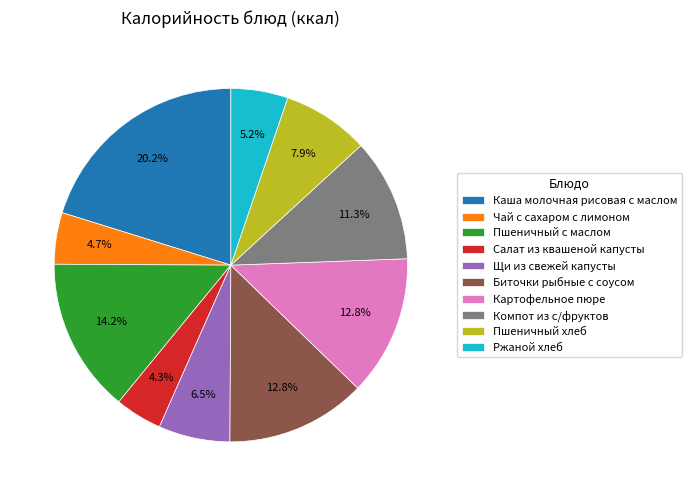

How many segments does this pie chart have?

10